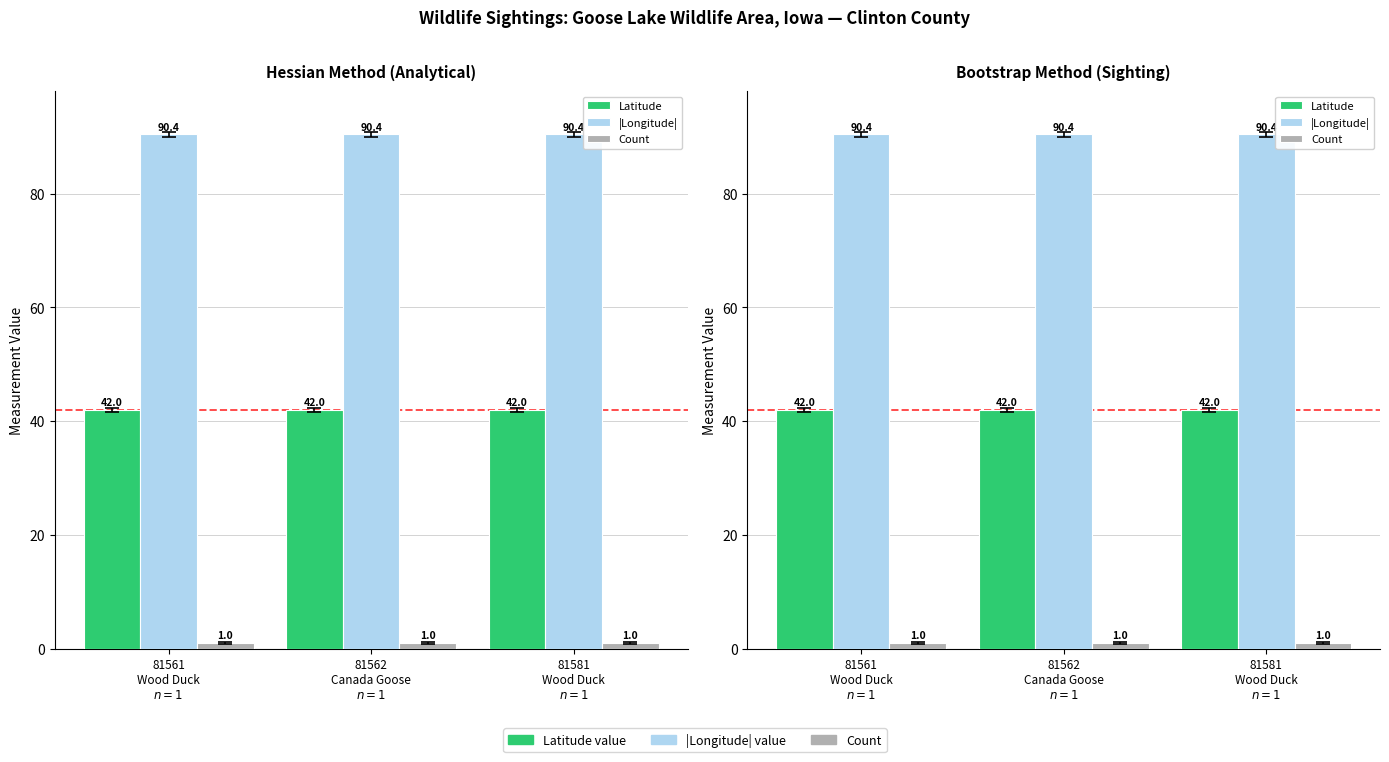

Which category has the highest value in the Latitude series?

81561
Wood Duck
$n=1$